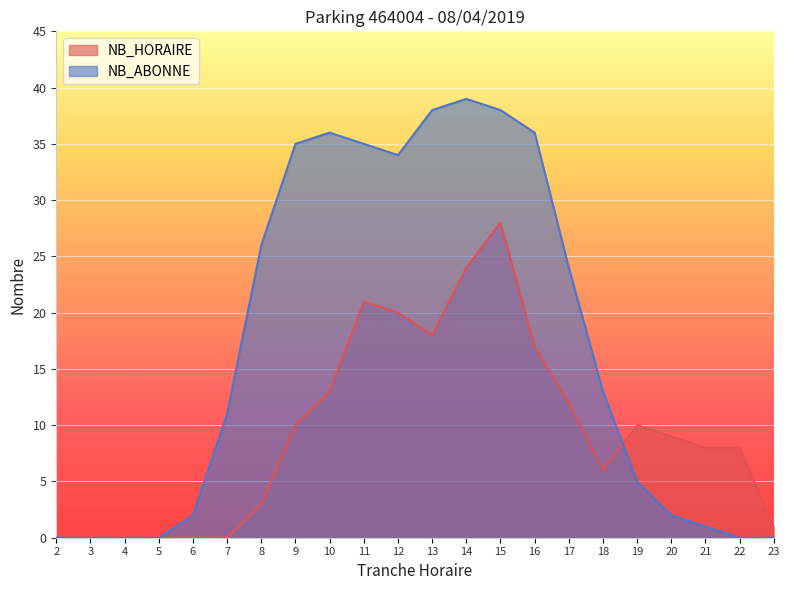

What is the value of the NB_HORAIRE point at the 16th from the left?

12